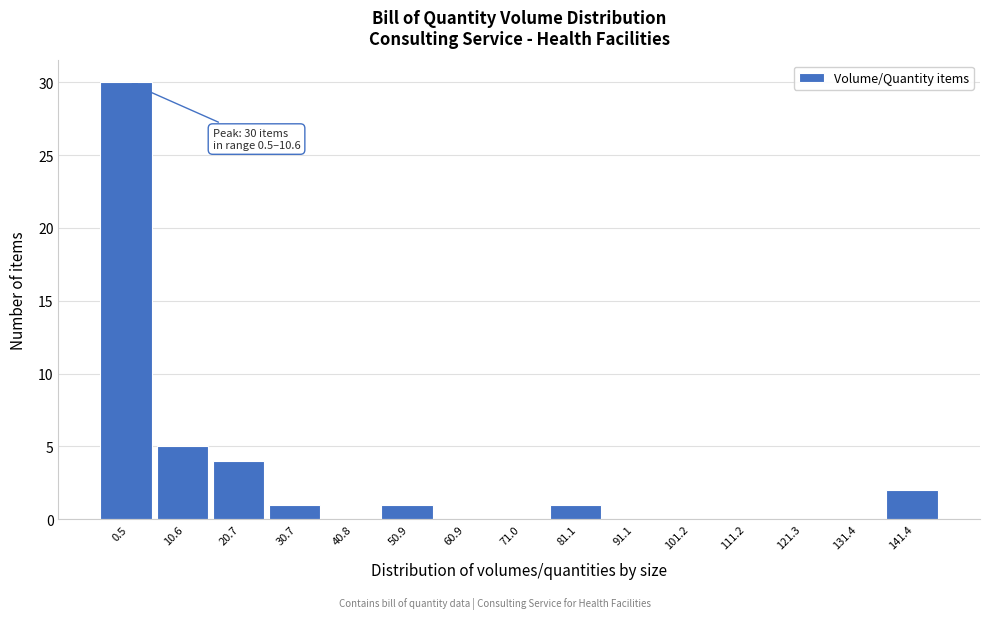

Reading left to right, transcribe all the data shown in this chart.

0.5=30	10.6=5	20.7=4	30.7=1	40.8=0	50.9=1	60.9=0	71.0=0	81.1=1	91.1=0	101.2=0	111.2=0	121.3=0	131.4=0	141.4=2